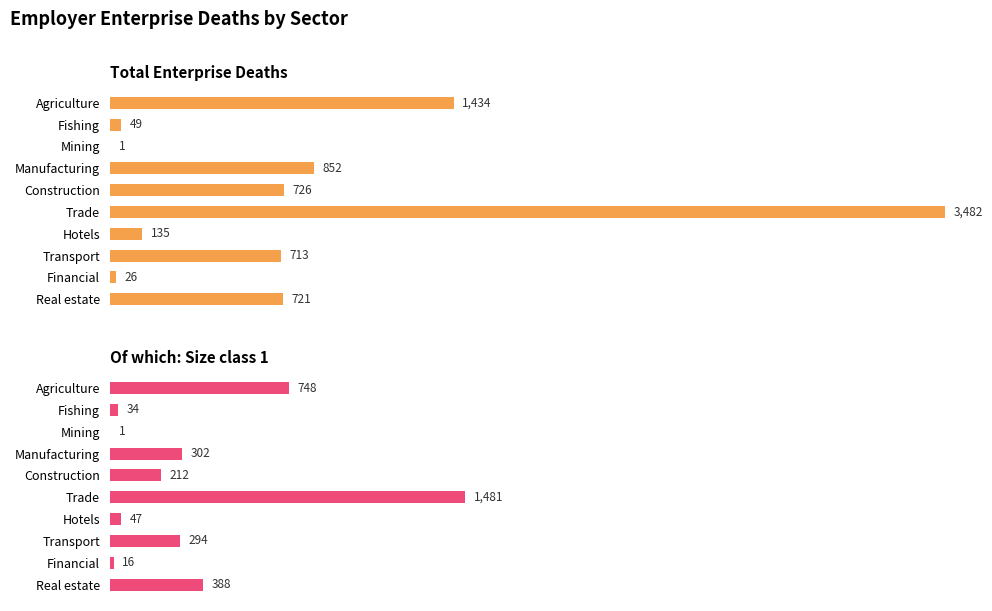

How many bars are there in total?

20